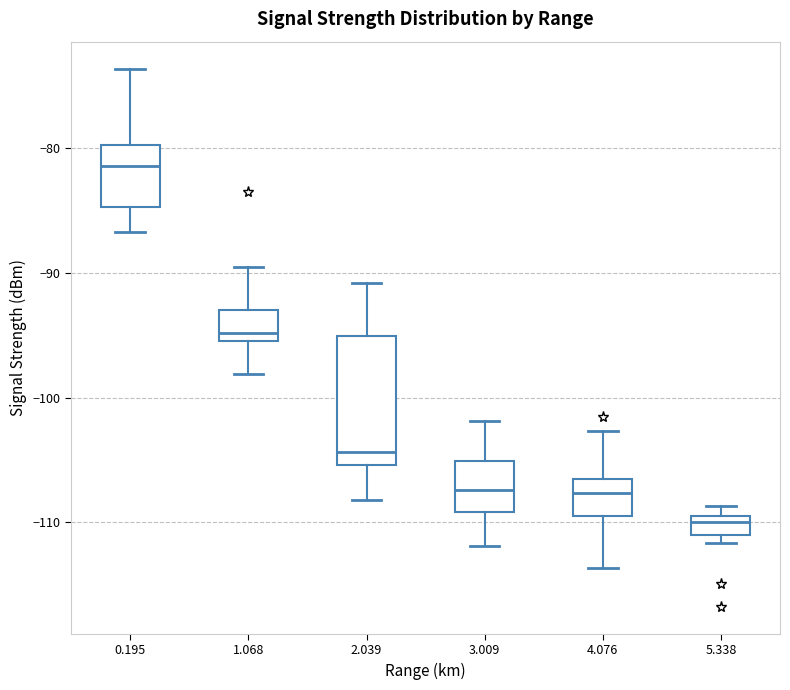

Reading left to right, transcribe this box plot: for each box, give where its median line is, the range the box spans, and where its two whiskers end, as read against the y-axis. The values are not printed on the chart, so give them approximately, as read against the axis.

0.195: median -81, box -85 to -80, whiskers -87 to -74
1.068: median -95 (just above the box's lower edge), box -95 to -93, whiskers -98 to -89
2.039: median -104, box -105 to -95, whiskers -108 to -91
3.009: median -107, box -109 to -105, whiskers -112 to -102
4.076: median -108, box -109 to -106, whiskers -114 to -103
5.338: median -110, box -111 to -109, whiskers -112 to -109 (above the box's upper edge)